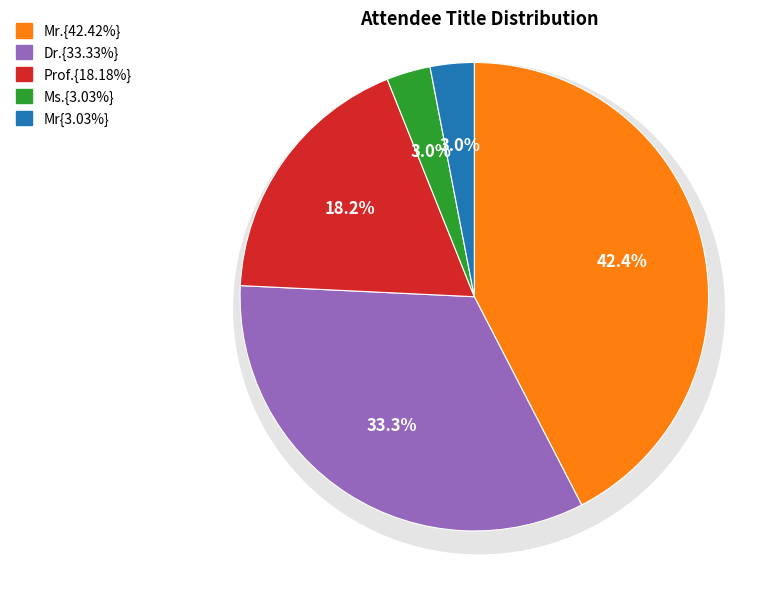

How many slices are in this pie chart?

5